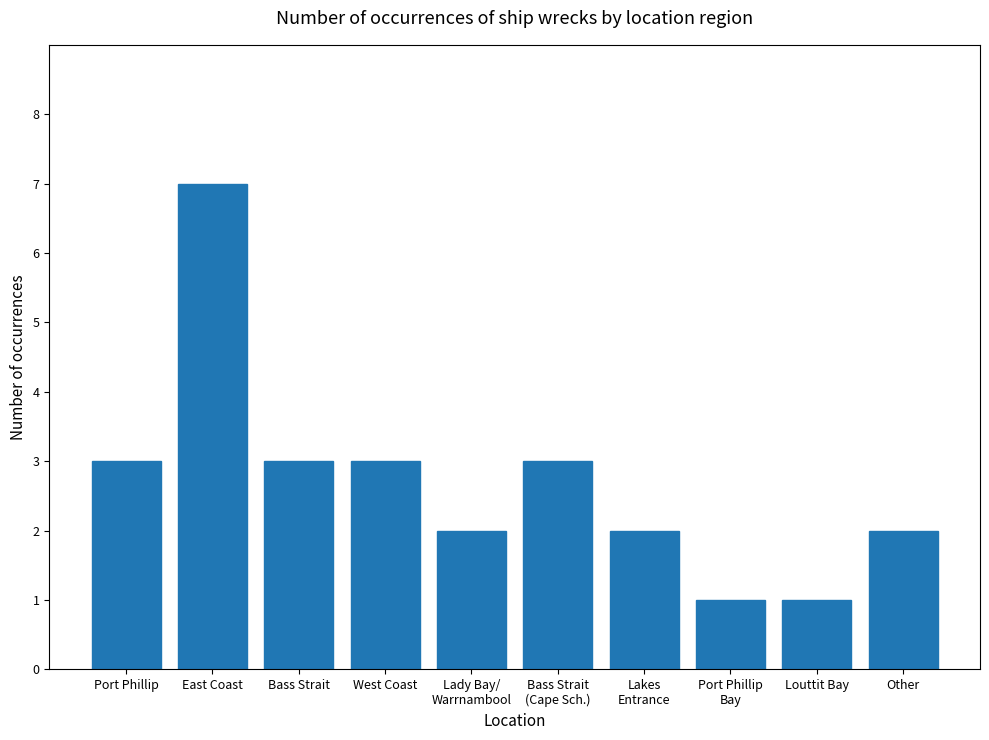

What is the sum of the values at Bass Strait
(Cape Sch.) and Lakes
Entrance?

5